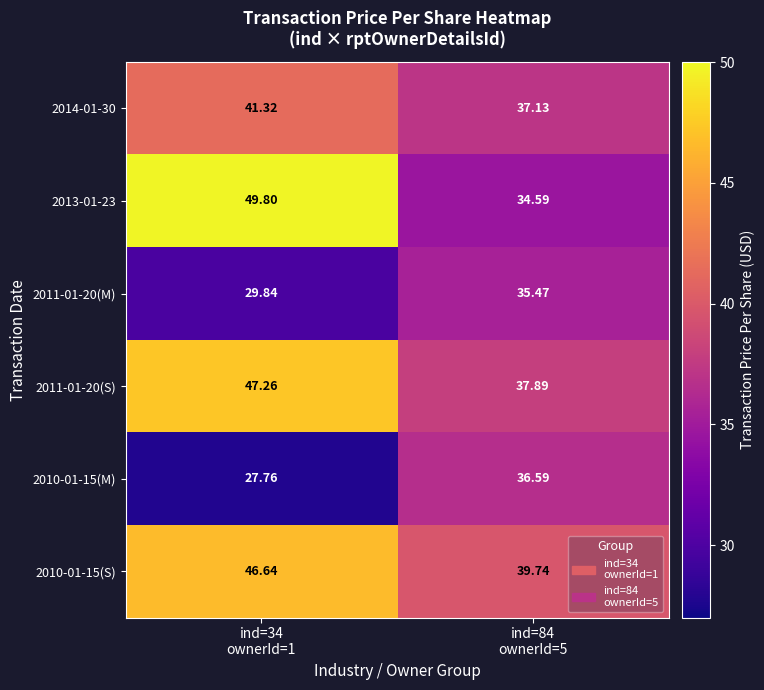

How many data points in 2010-01-15(S) are above 46?

1